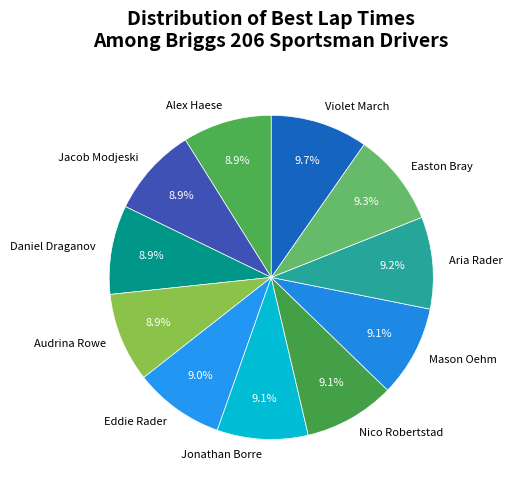

To the nearest percent, what is the difference between the largest and smallest slice percentages?

1%